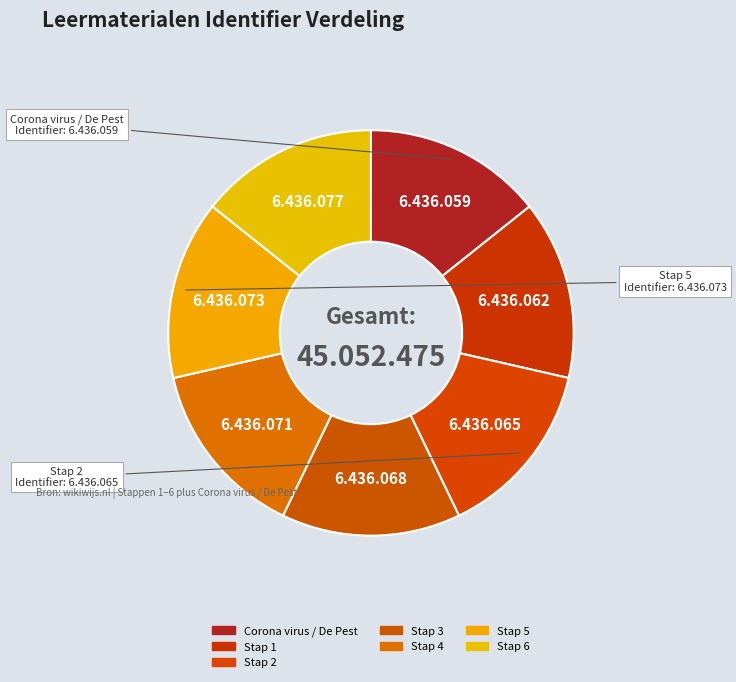

What is the change in value from Corona virus / De Pest to Stap 2?

+6